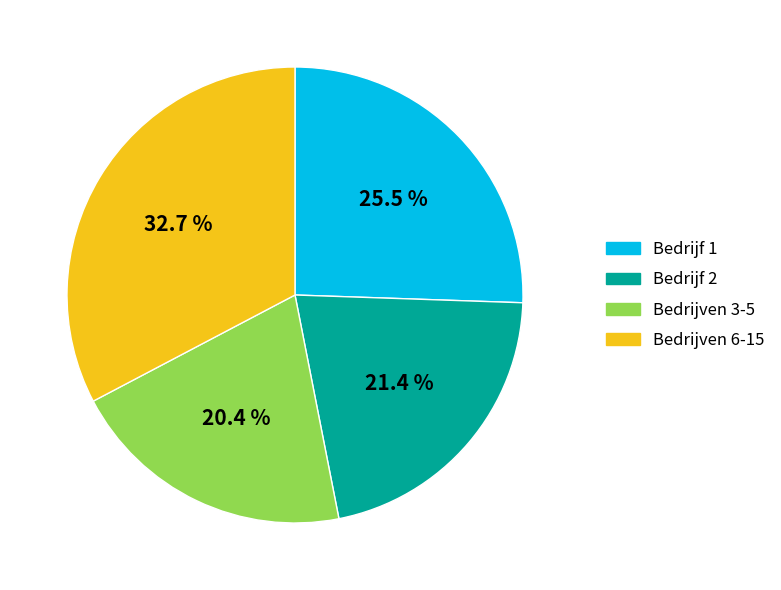

Does any single category account for the majority?

No